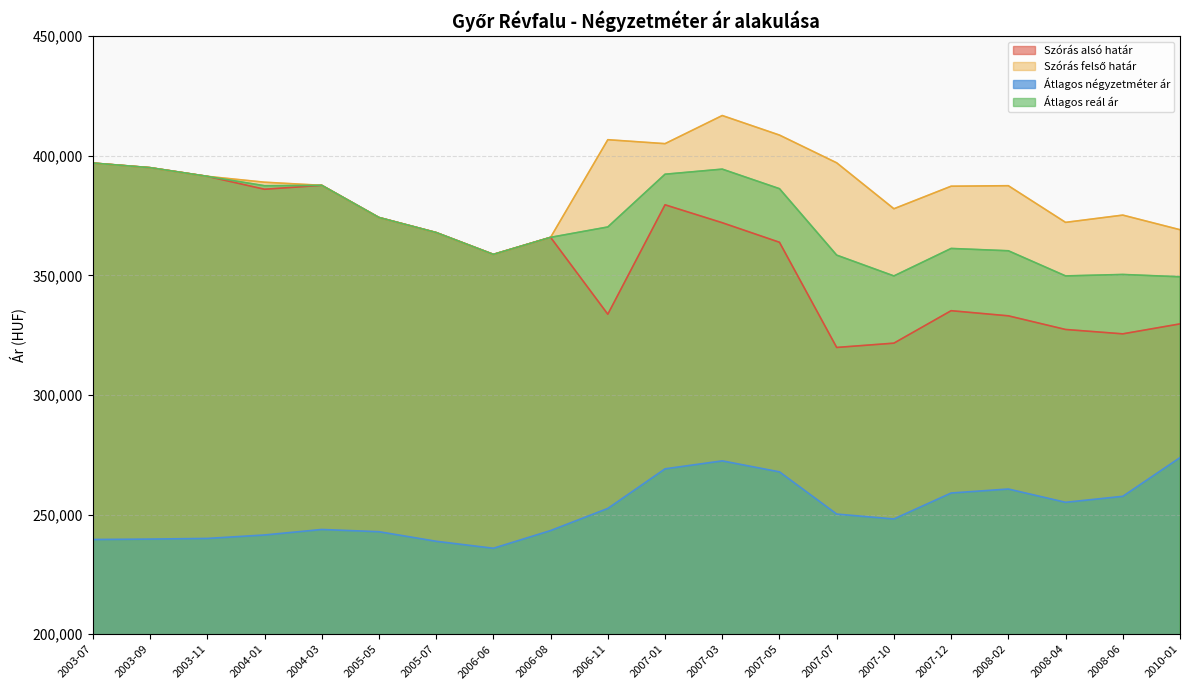

True or false: Szórás alsó határ has more than 2 points higher than both neighbors.

True